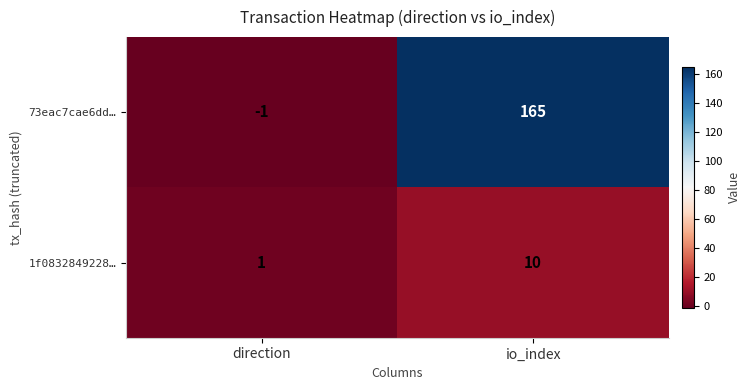

What is the difference between the highest and lowest values at direction?

2